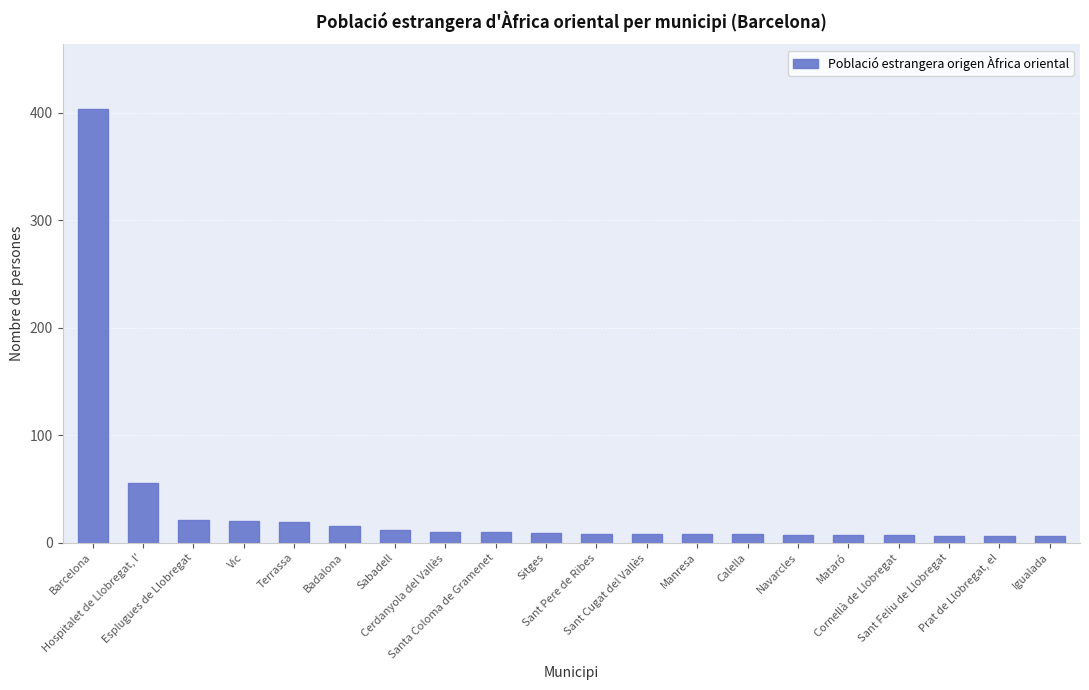

Where is the data nearest to the value 204?

Hospitalet de Llobregat, l'